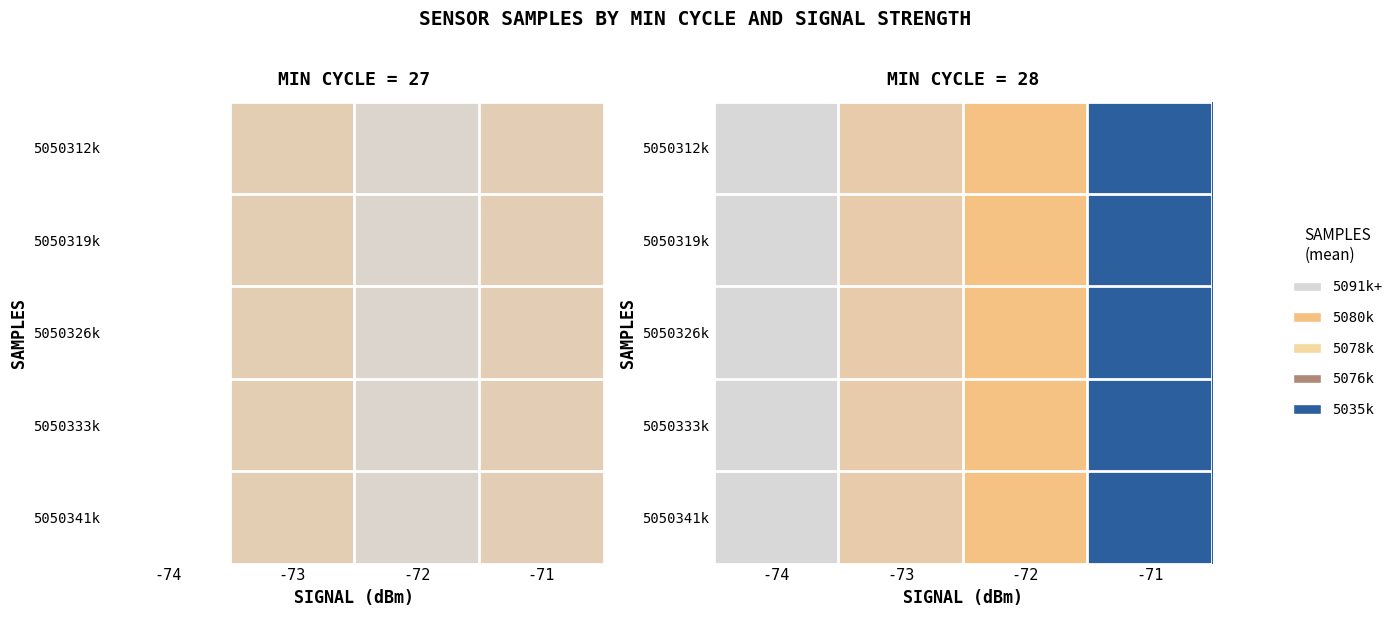

What is the approximate value of 5050326k at -73?

5075407.8